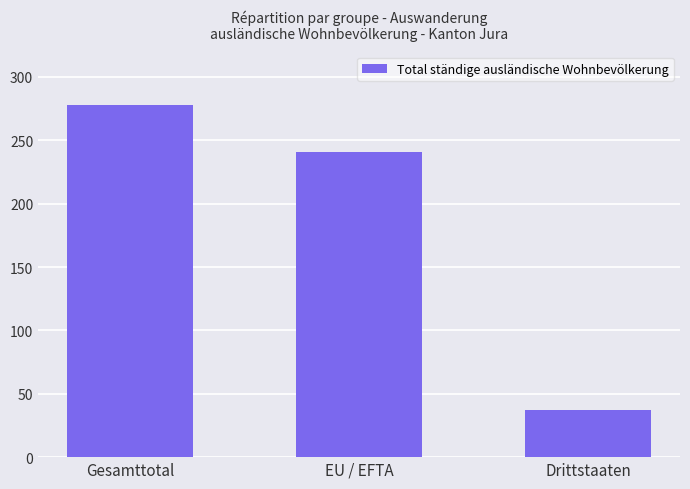

Does the chart contain any negative values?

No